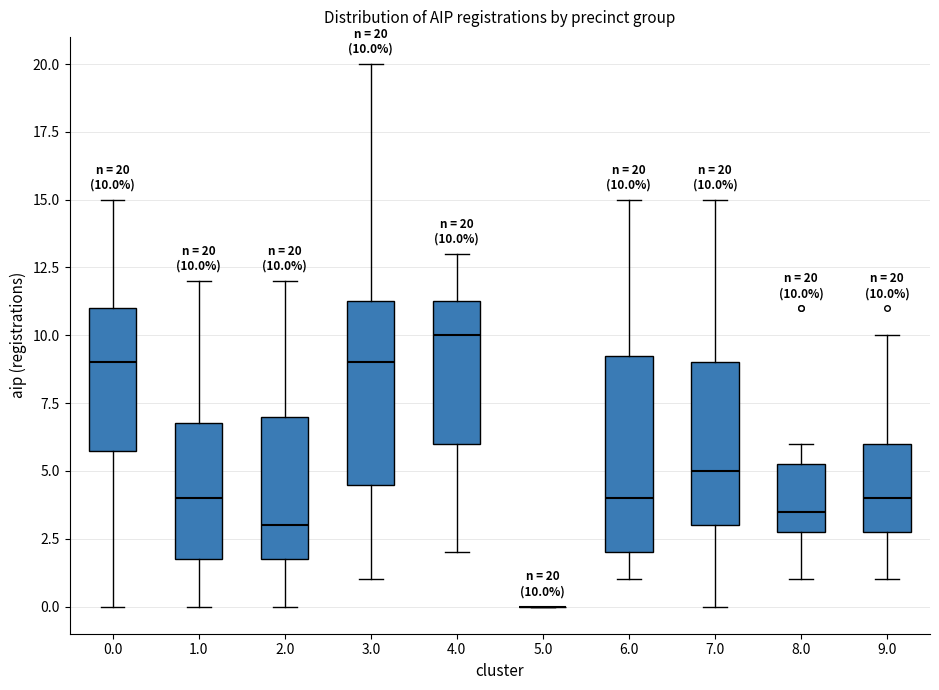

Which box is the tallest, from its lower edge to its upper edge?

6.0